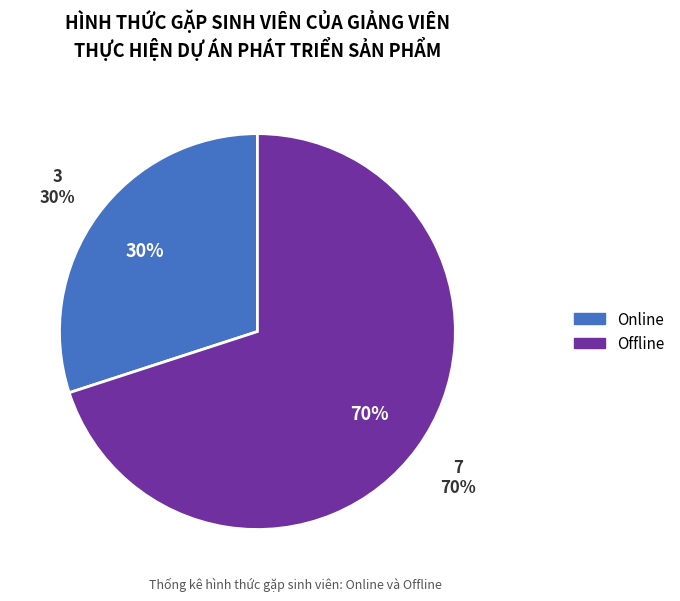

Do Online and Offline together represent more than half of the pie?

Yes